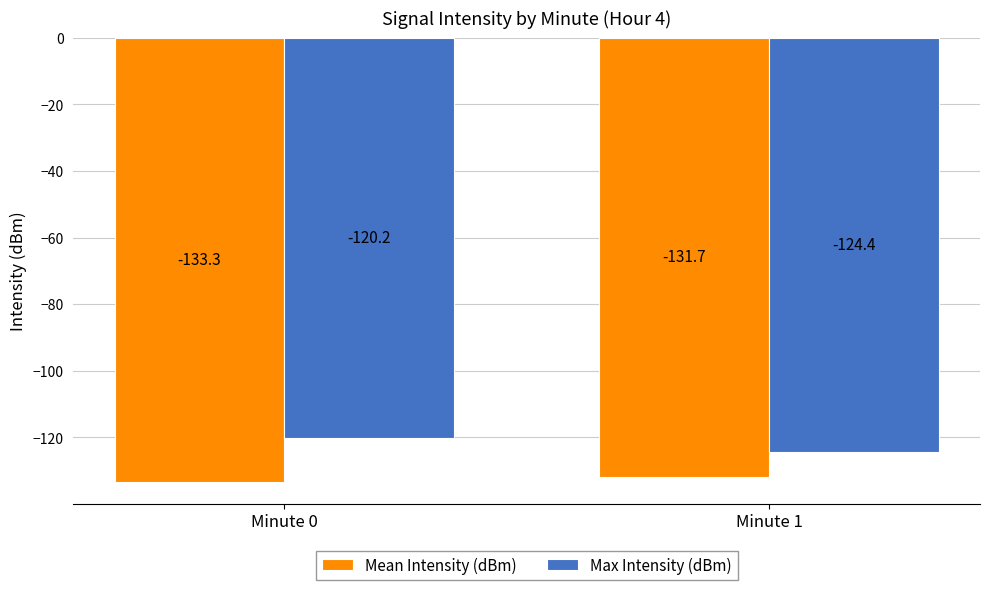

Which series changed the most between Minute 0 and Minute 1?

Max Intensity (dBm)